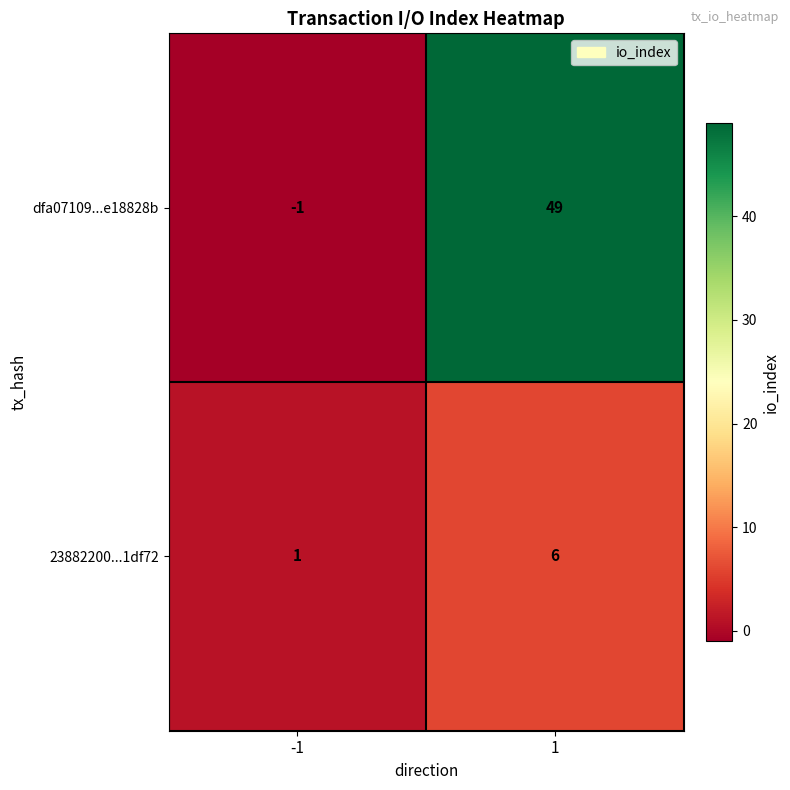

What is the difference between the 23882200...1df72 values at 1 and -1?

5